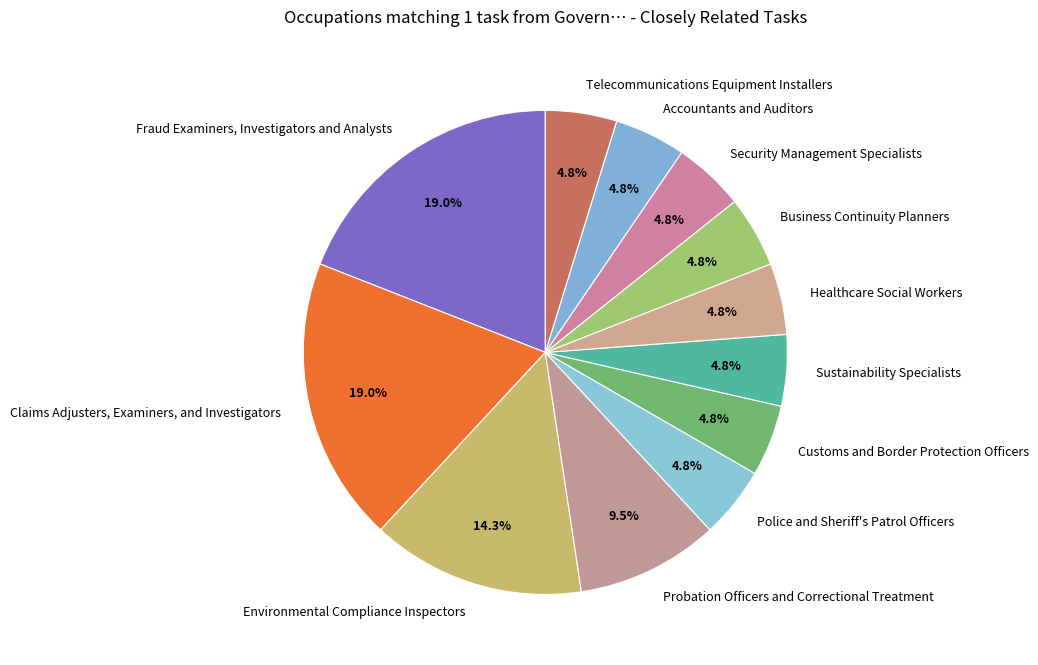

Is it true that Claims Adjusters, Examiners, and Investigators is 19% of the pie?

True